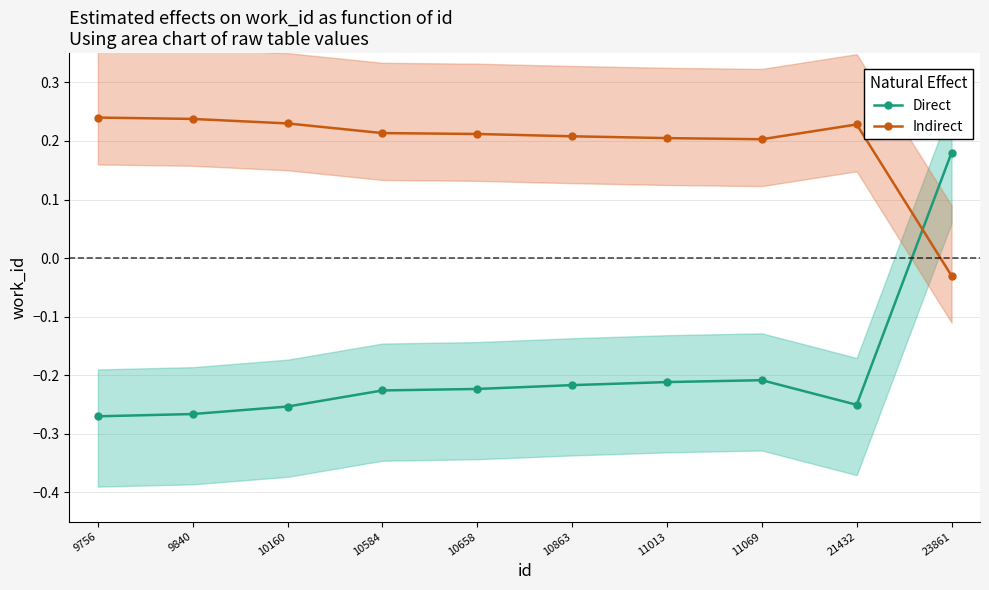

Is the value of Direct at 10584 greater than the value of Indirect at 21432?

No